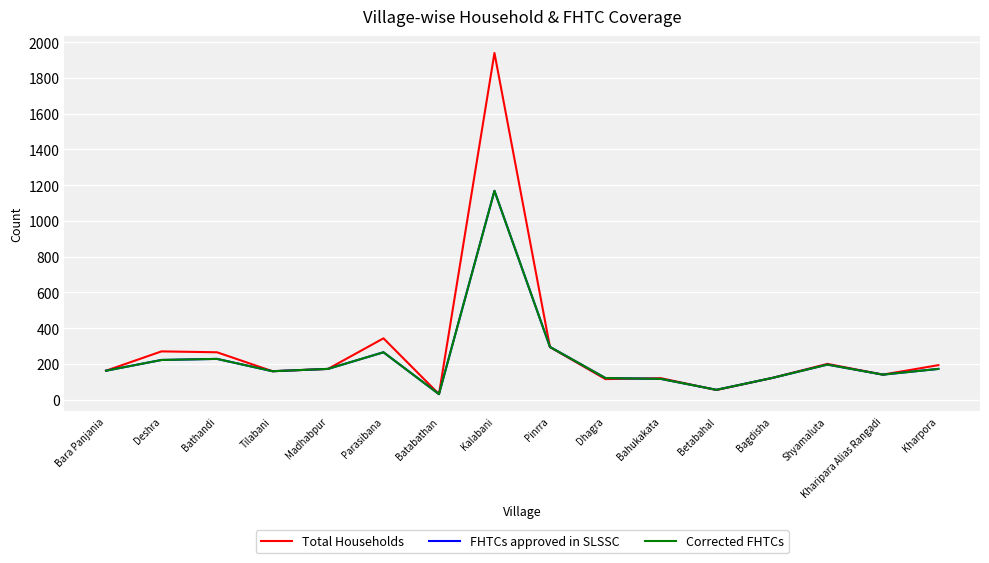

What is the total value across all series at Kharpora?

537